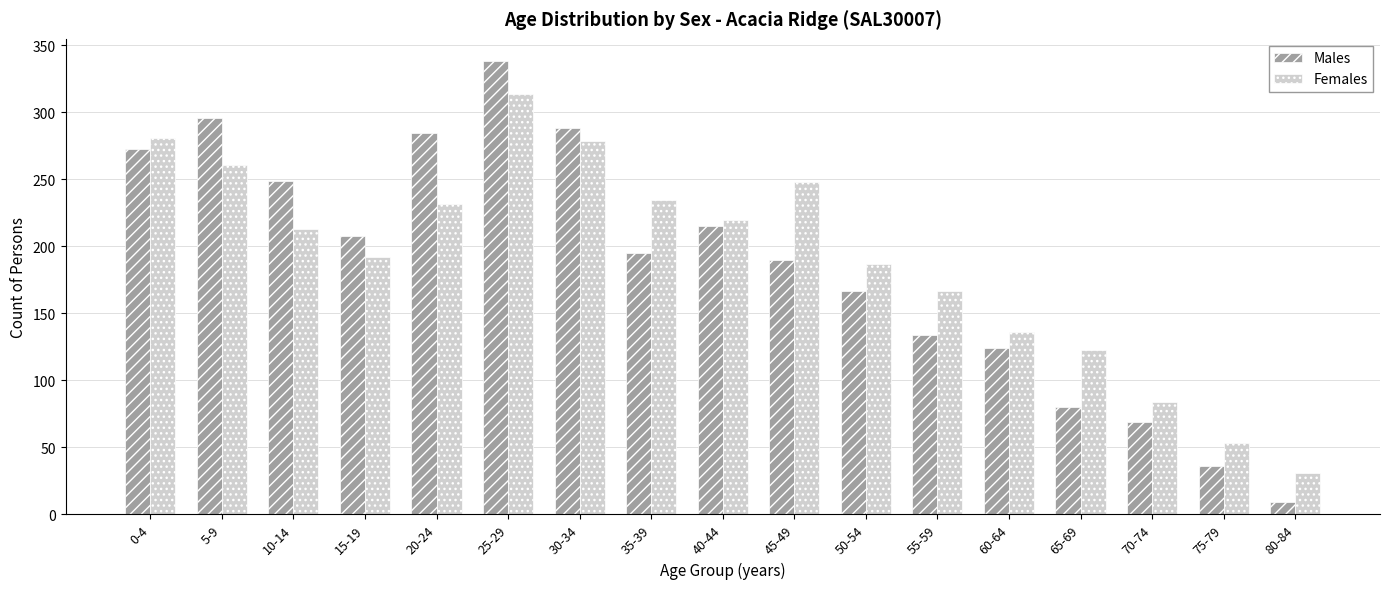

Which category has the highest value in the Males series?

25-29